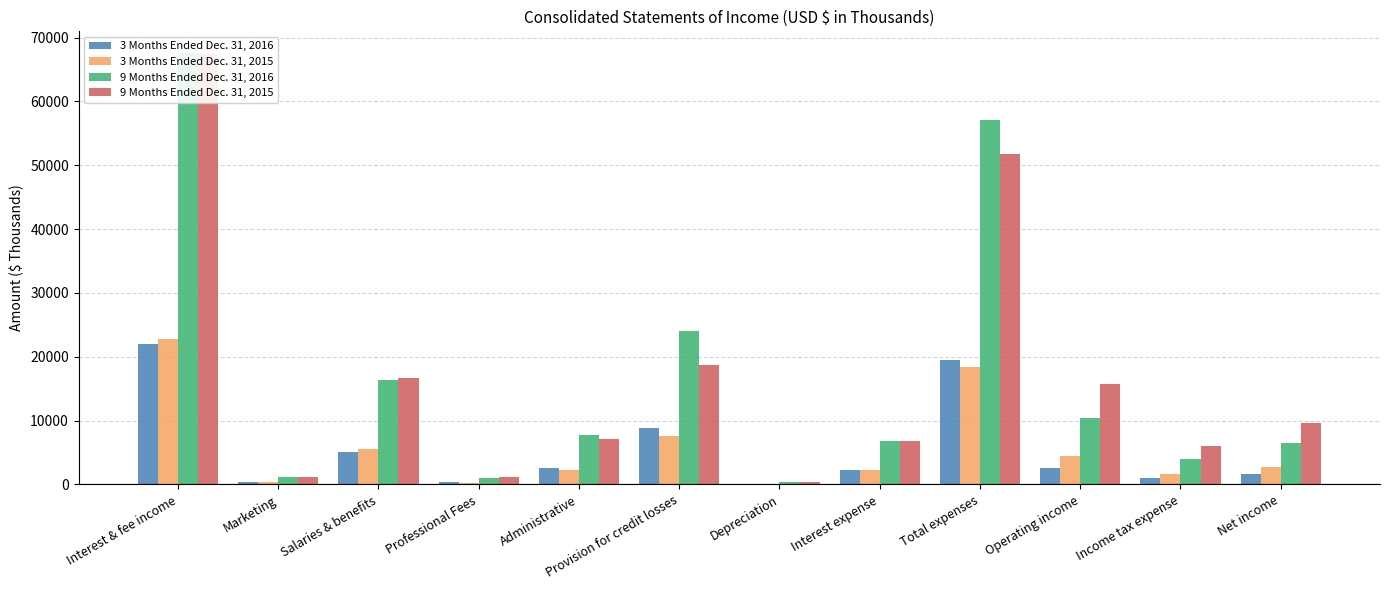

What is the difference between the maximum and minimum values in the 3 Months Ended Dec. 31, 2016 series?

21902